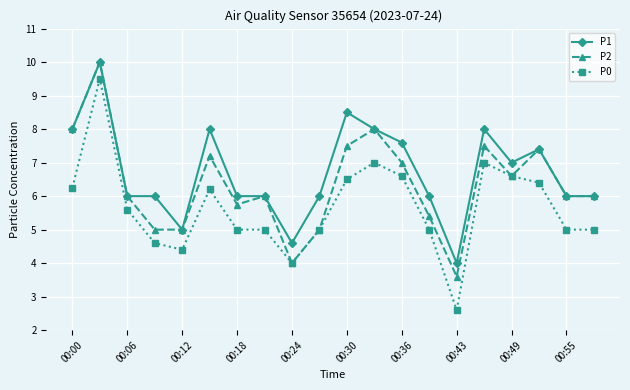

How many categories are shown in the chart?

20